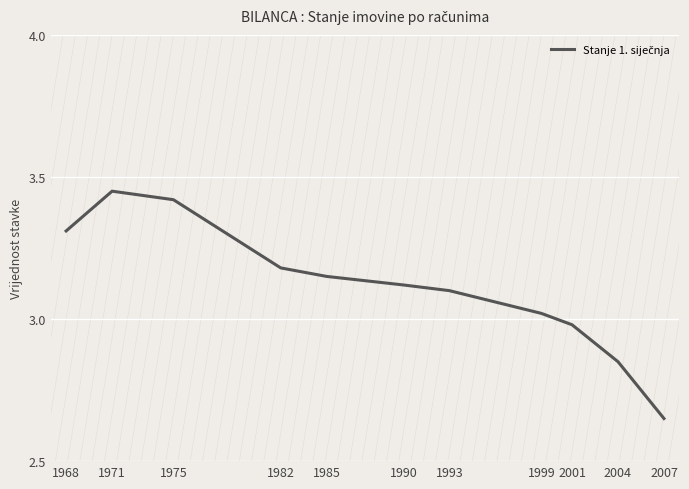

Reading left to right, what are all the values shown in this chart?

1968=3.3	1971=3.5	1975=3.4	1982=3.2	1985=3.1	1990=3.1	1993=3.1	1999=3.0	2001=3.0	2004=2.9	2007=2.6